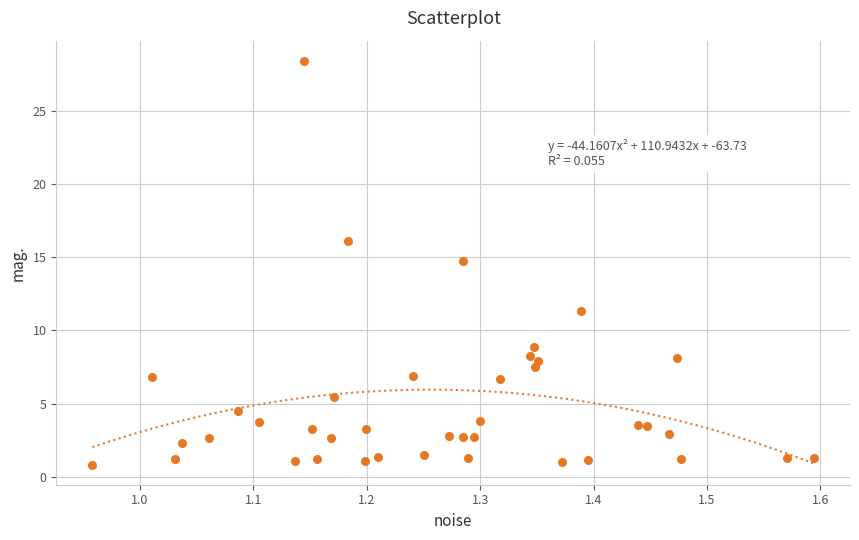

What is the range of X values (max minus min)?

0.6